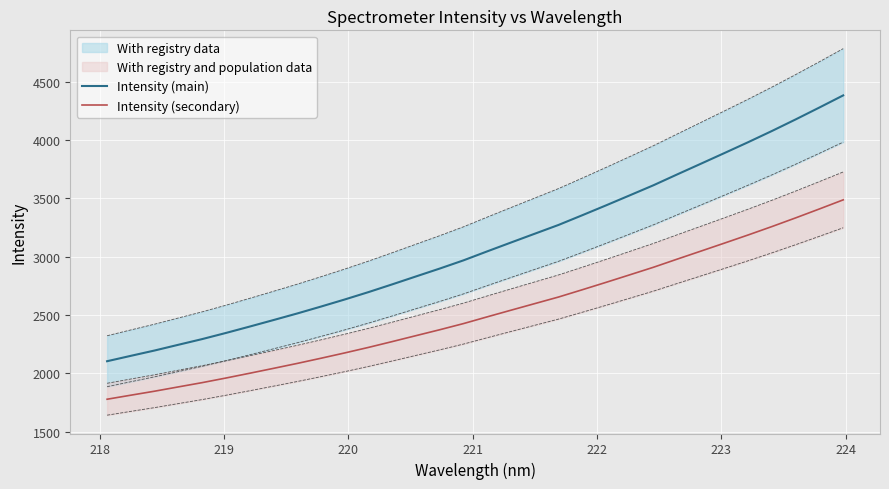

True or false: Intensity (main) and Intensity (secondary) intersect in this chart.

False